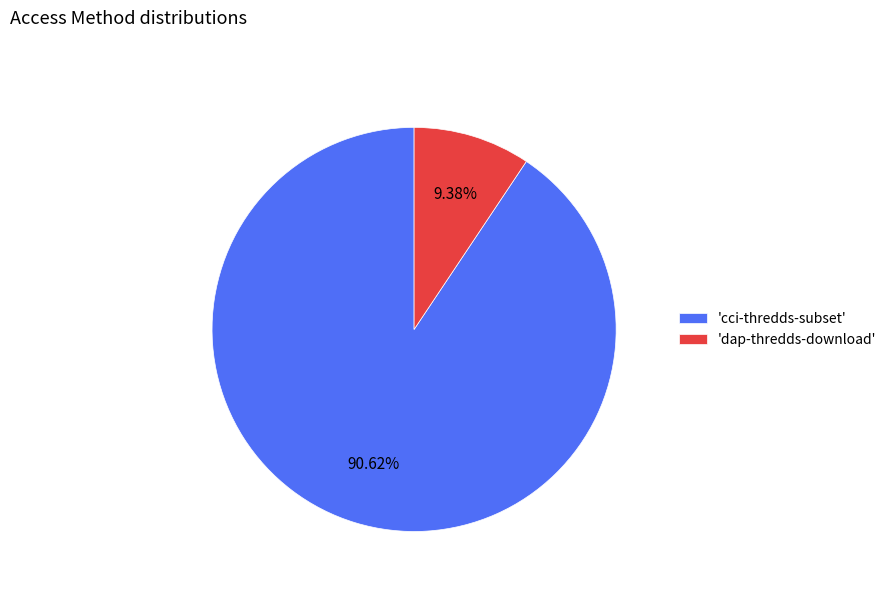

Which has a higher value, 'cci-thredds-subset' or 'dap-thredds-download'?

'cci-thredds-subset'